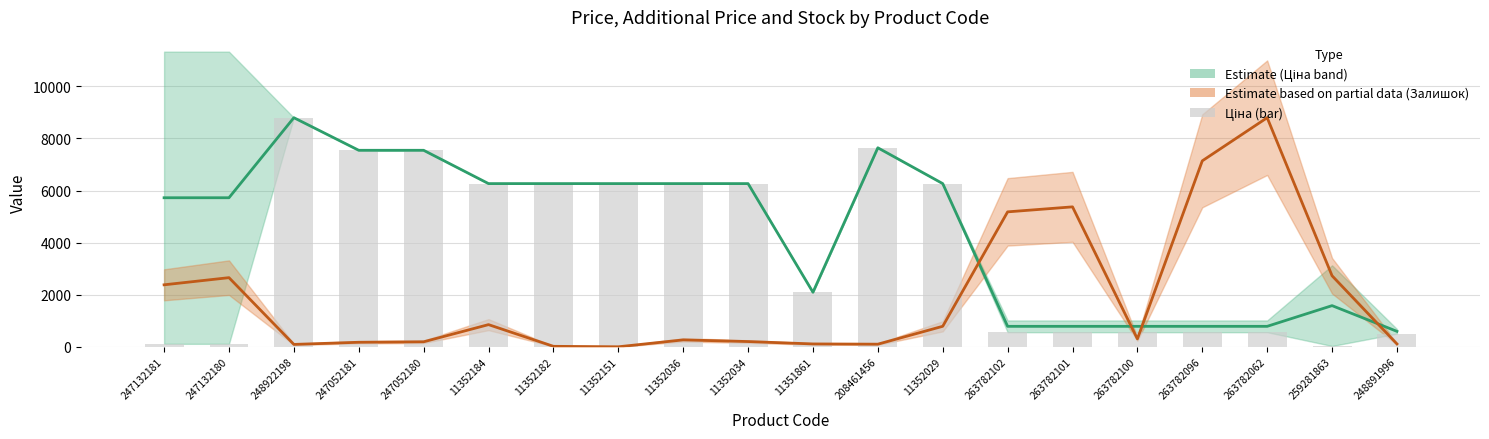

What is the maximum value for Ціна mid-line?

8797.6